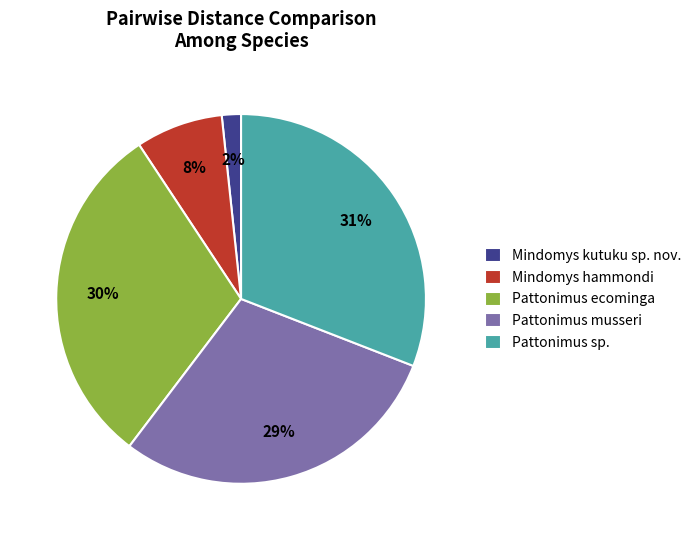

How many slices are in this pie chart?

5